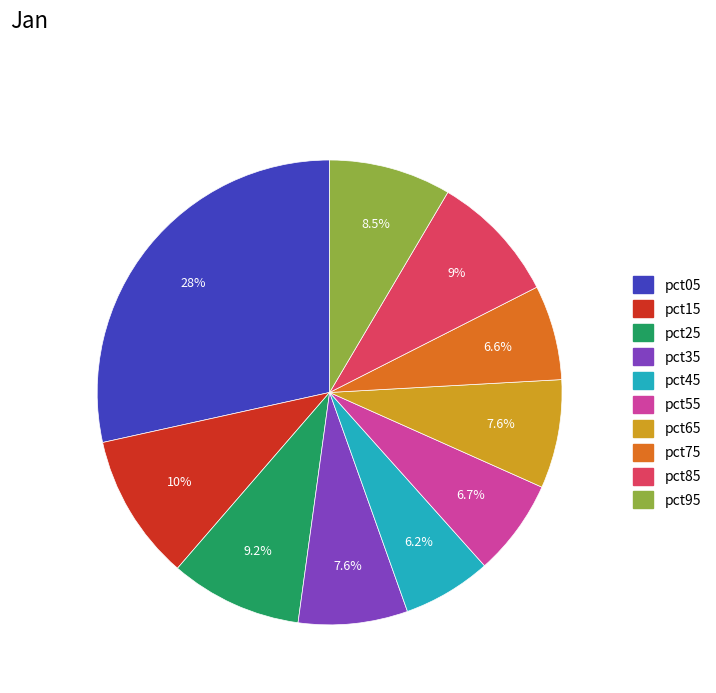

To the nearest percent, what portion does pct35 represent?

8%